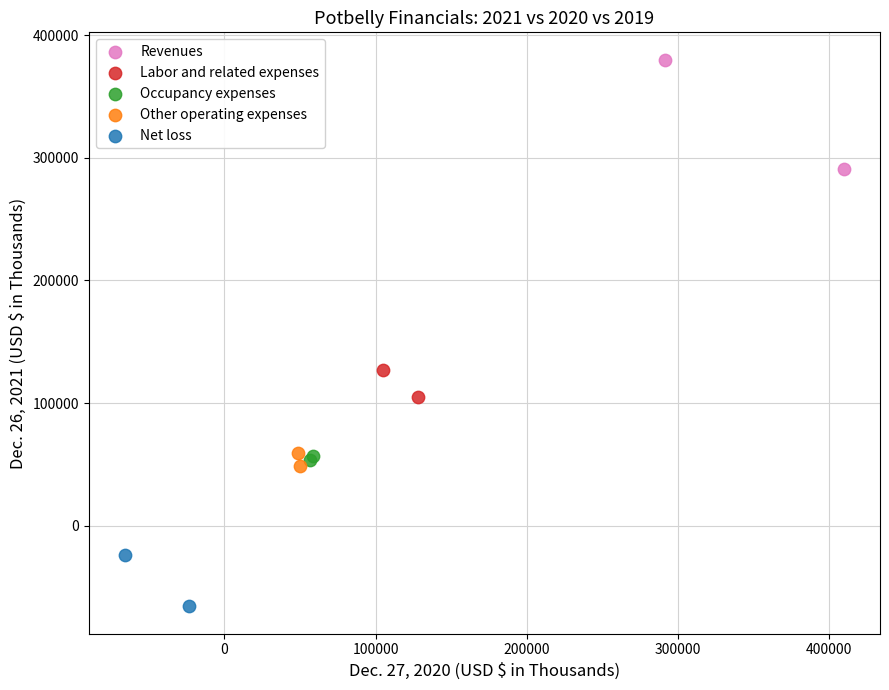

Which series contains the highest Y value?

Revenues